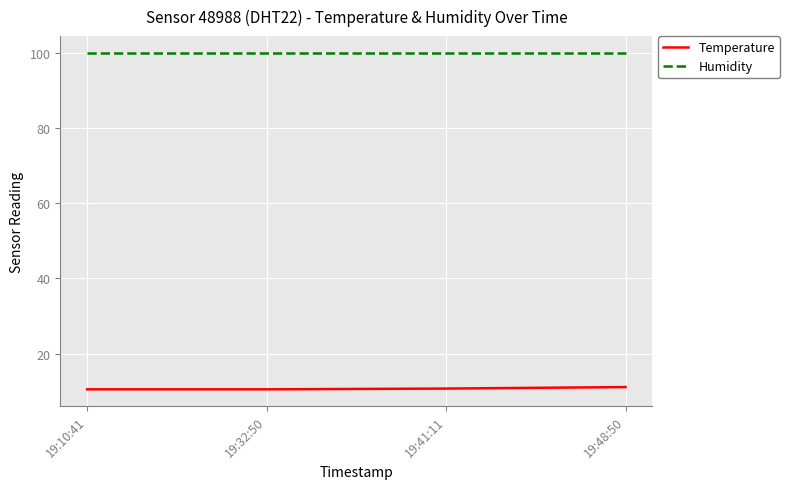

What is the spread (max minus min) of values at 19:32:50?

89.4